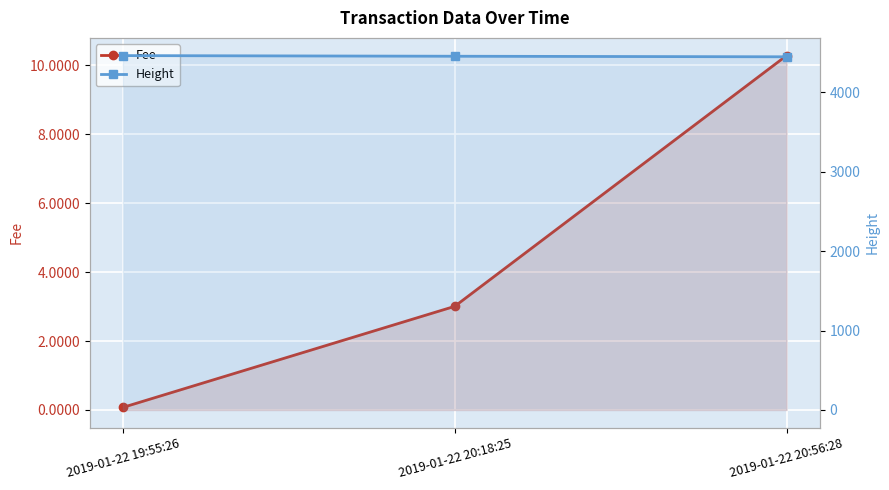

At which label does Height first exceed 4456?

2019-01-22 19:55:26